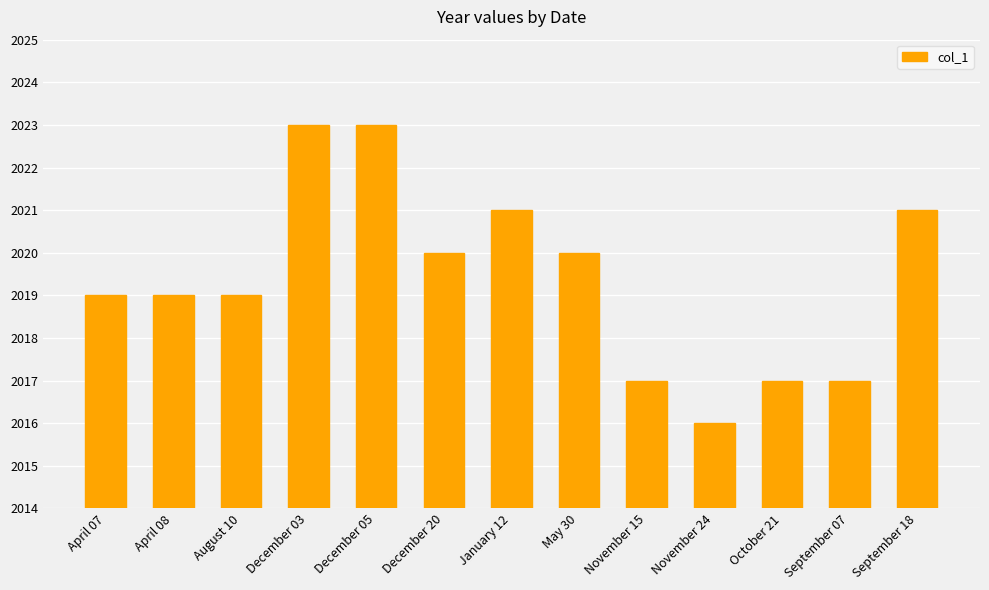

What is the smallest value displayed?

2016